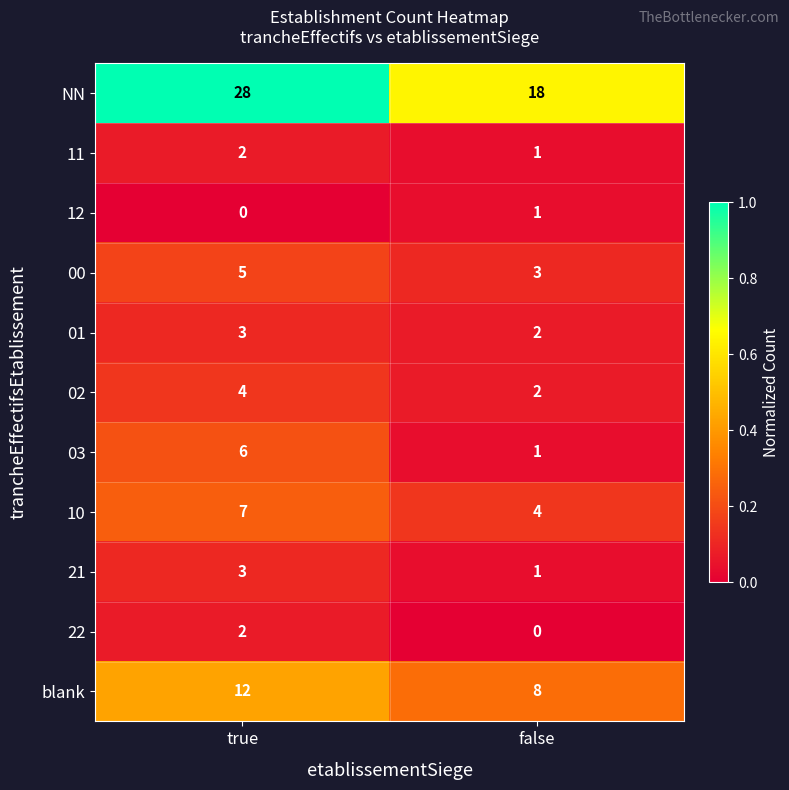

Which series has the largest total across all categories?

NN